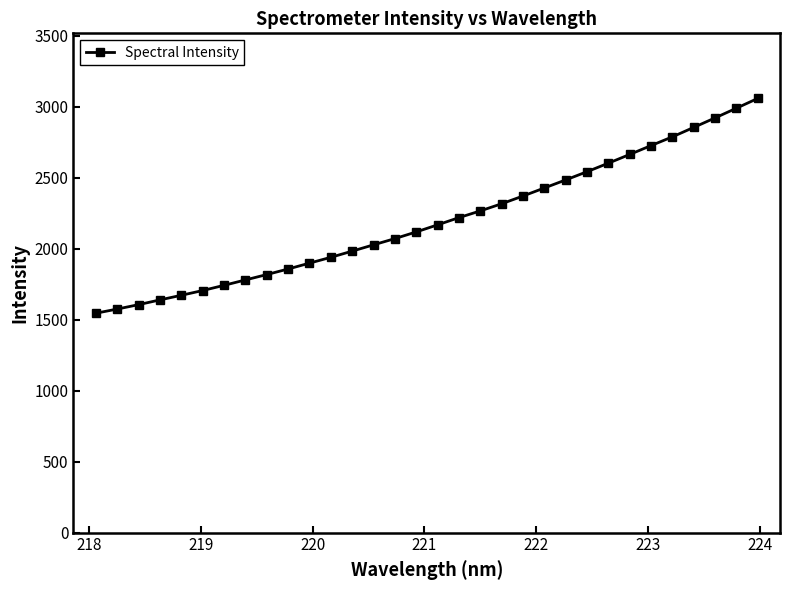

What is the minimum value shown in the chart?

1544.6